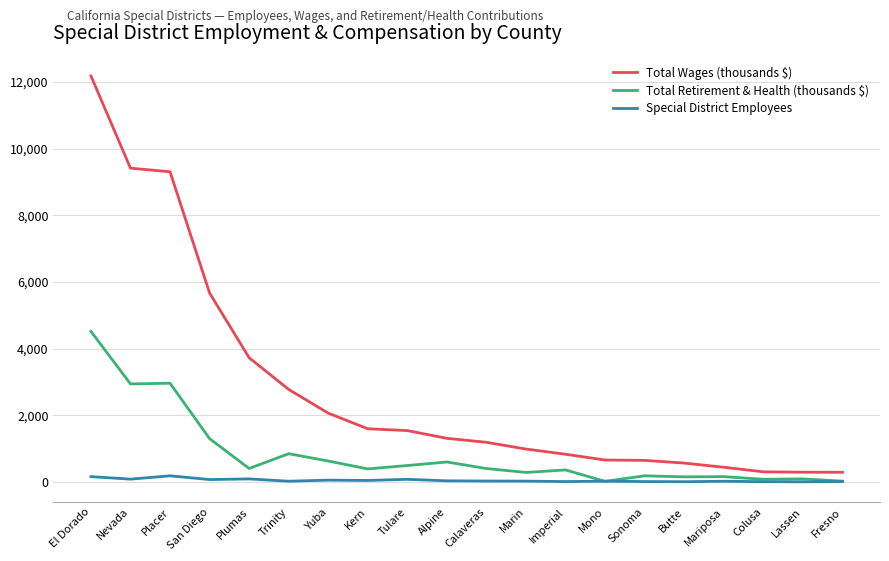

True or false: Special District Employees and Total Wages (thousands $) cross at least once.

False